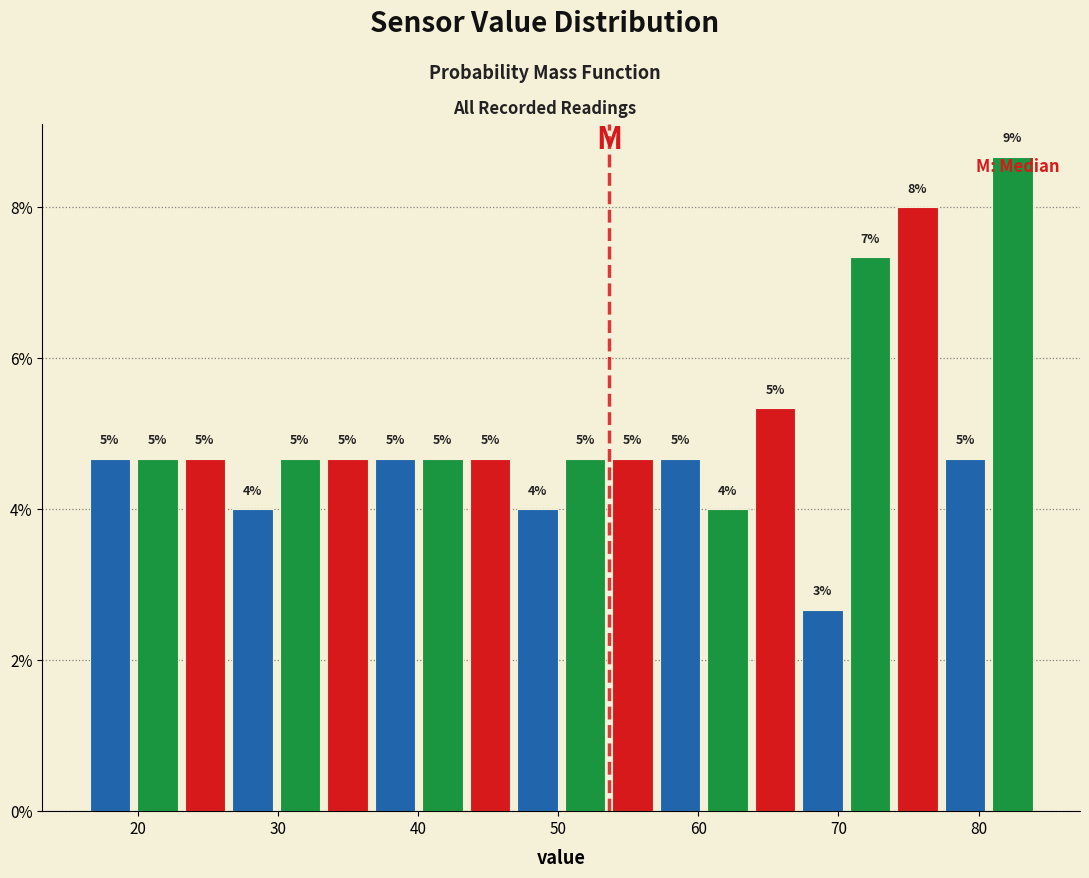

Read against the x-axis, roughly where is the centre of the tallest bar?

82